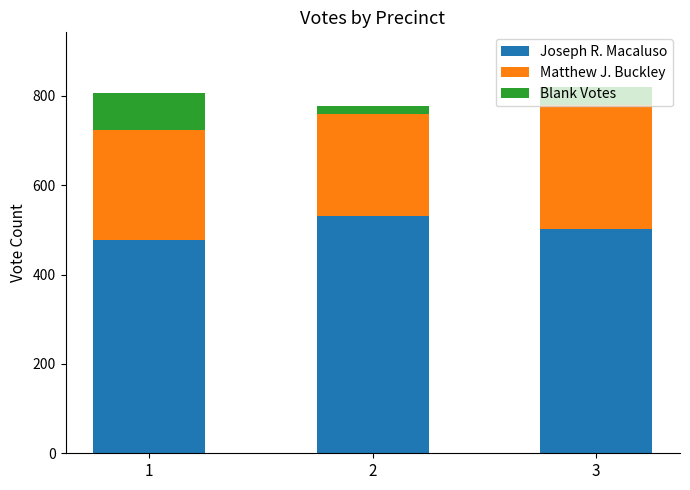

Rank the categories by Joseph R. Macaluso value from lowest to highest.

1, 3, 2